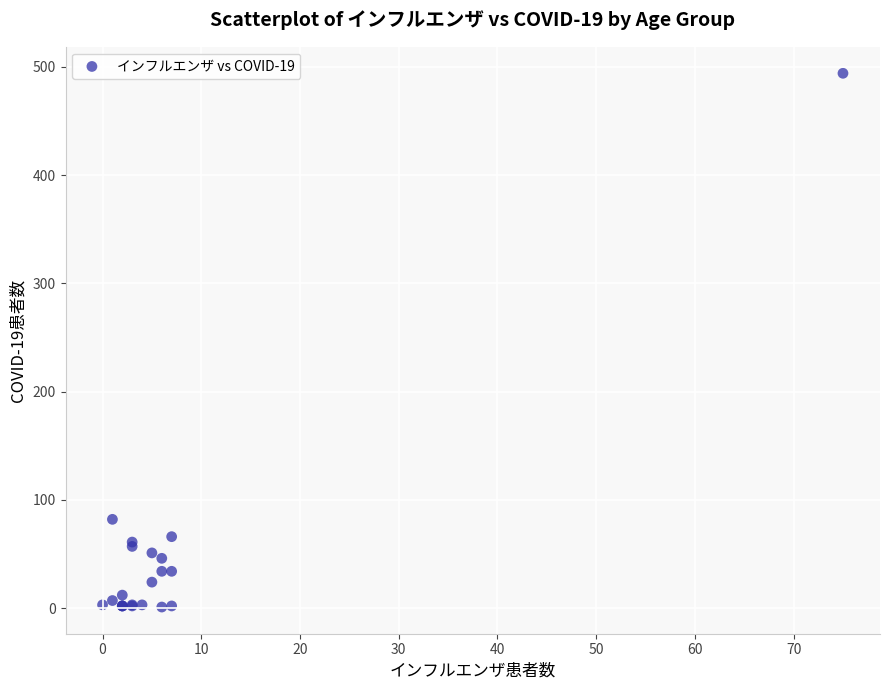

What Y value in the scatter plot is closest to 247?

82